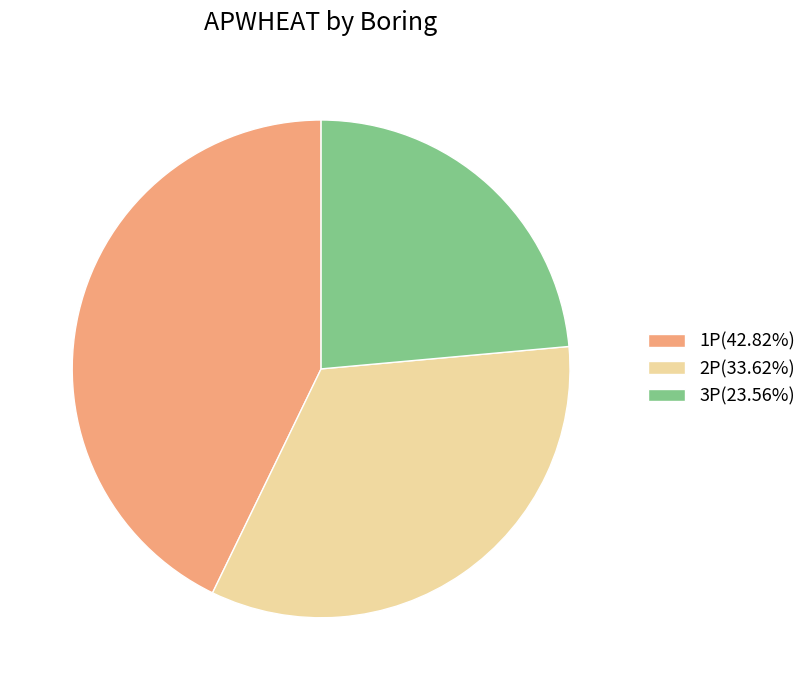

True or false: 3P accounts for 24% of the total.

True